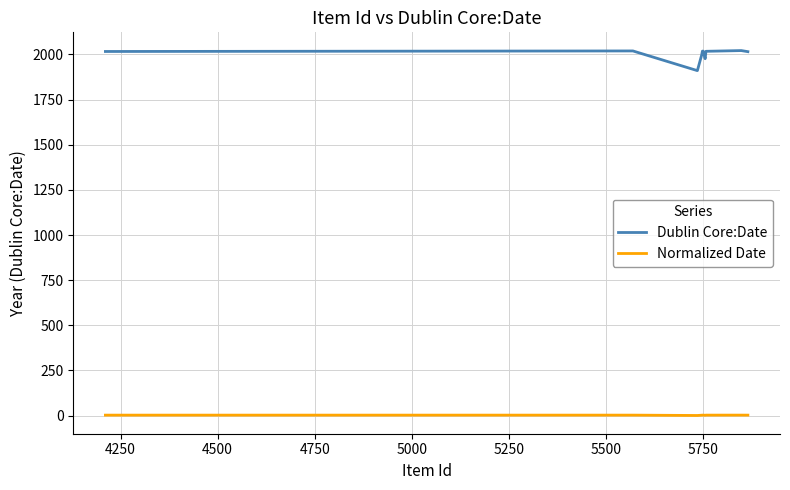

Rank the series by their average value, from highest to lowest.

Dublin Core:Date, Normalized Date